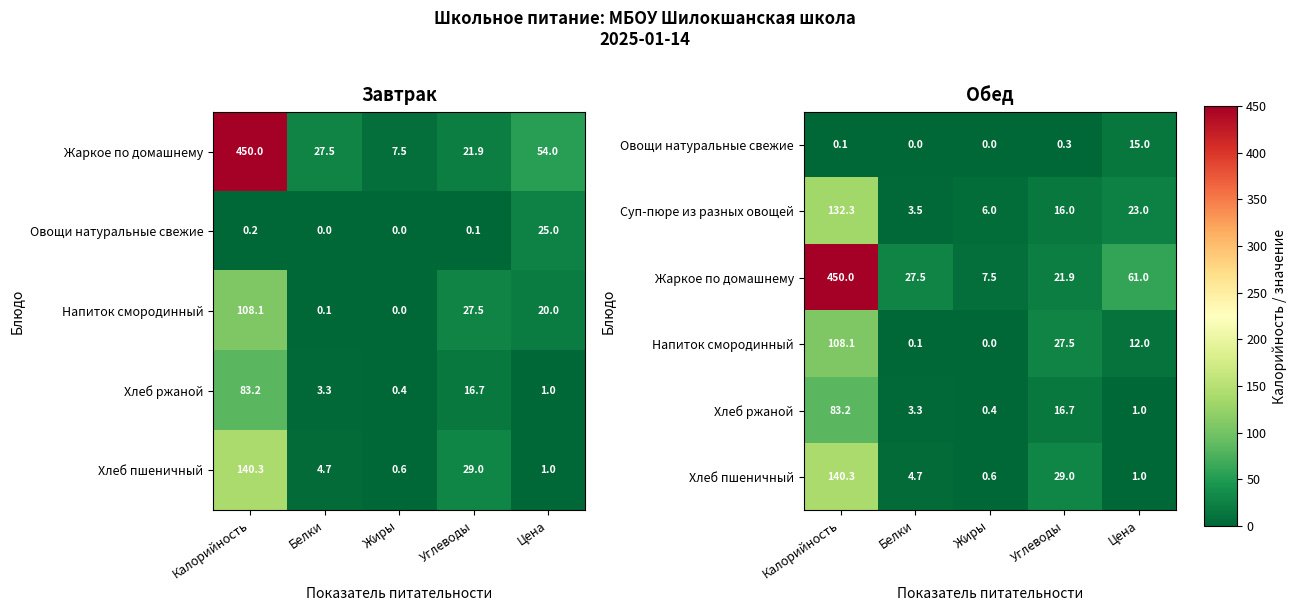

True or false: Суп-пюре из разных овощей has a value of 132.3 at Калорийность.

True